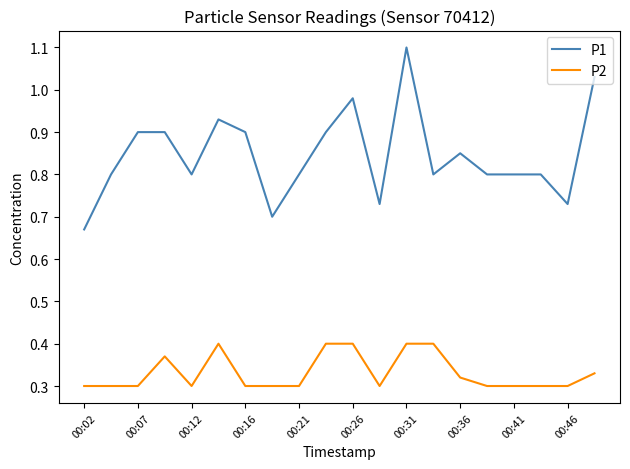

What is the sum of all P1 values?

16.9